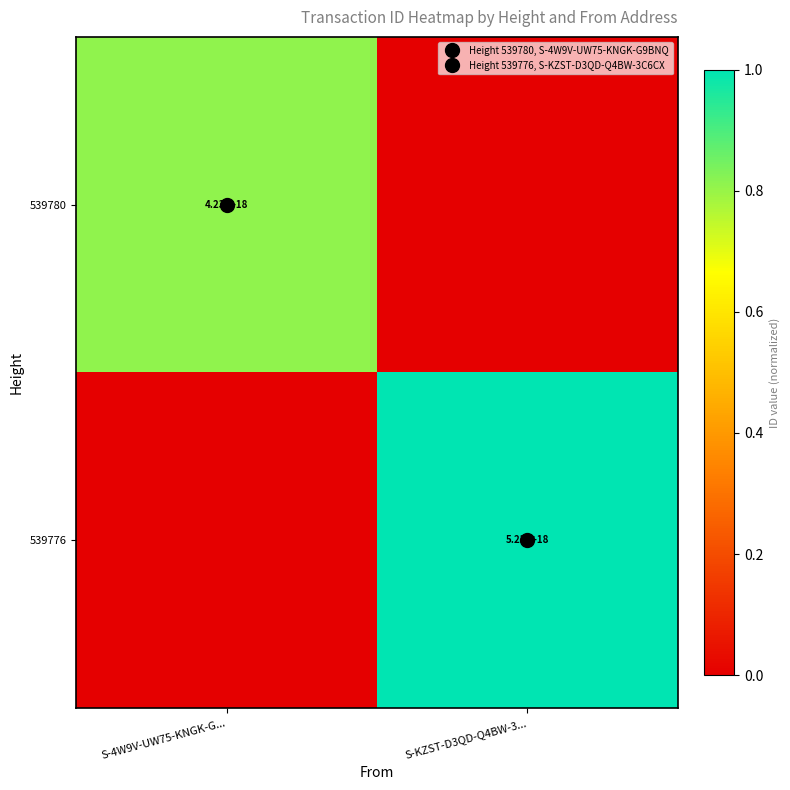

What is the sum of all 539780 values?

0.8